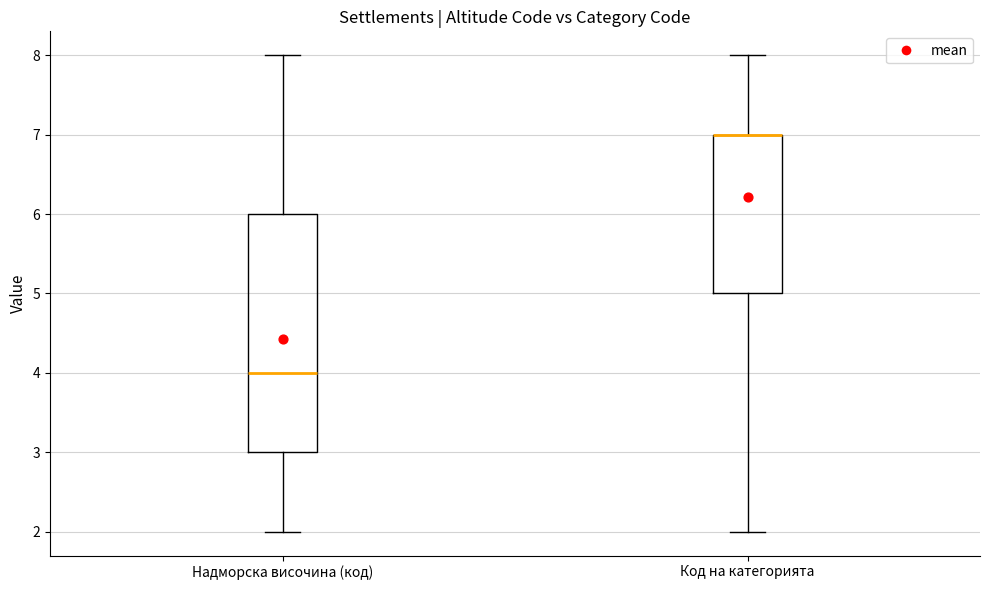

Comparing the boxes themselves (not the whiskers), which one is the tallest?

Надморска височина (код)